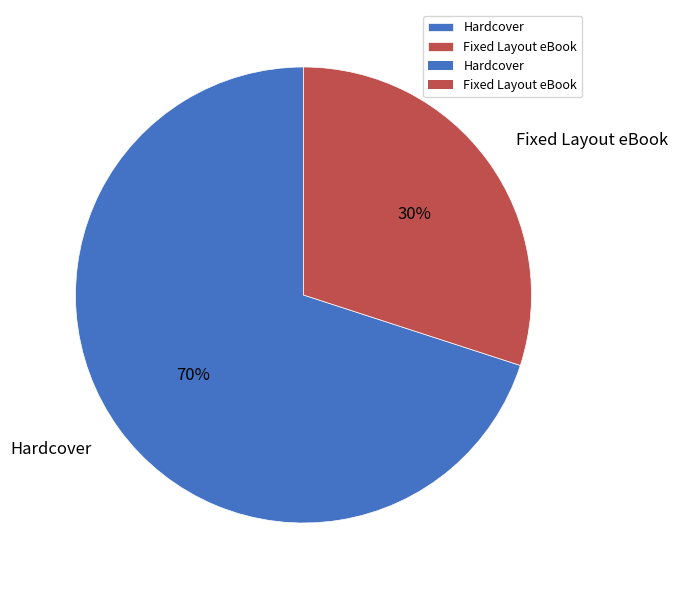

What is the largest slice in the pie chart?

Hardcover